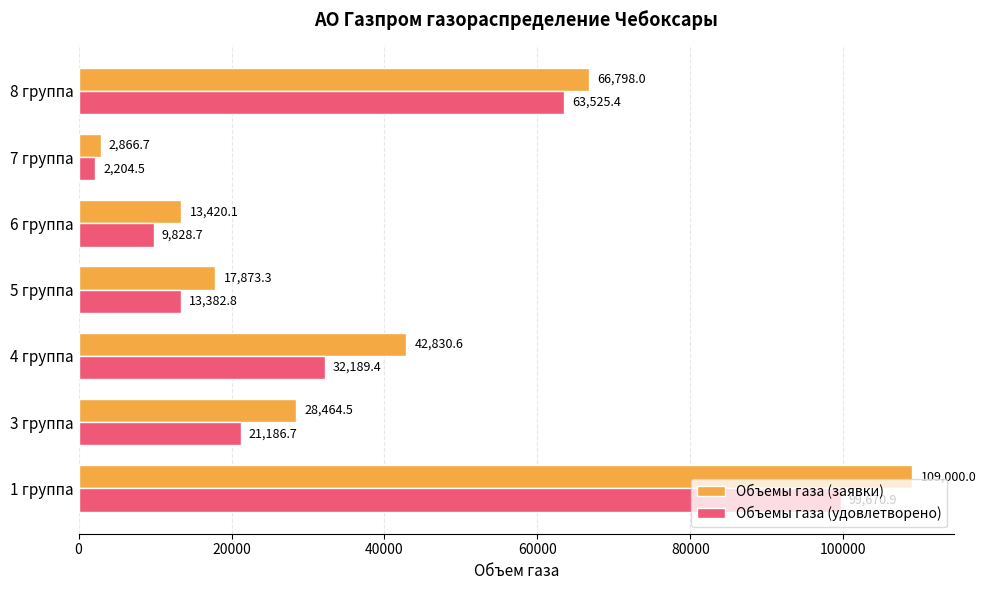

What is the greatest value displayed?

109000.0